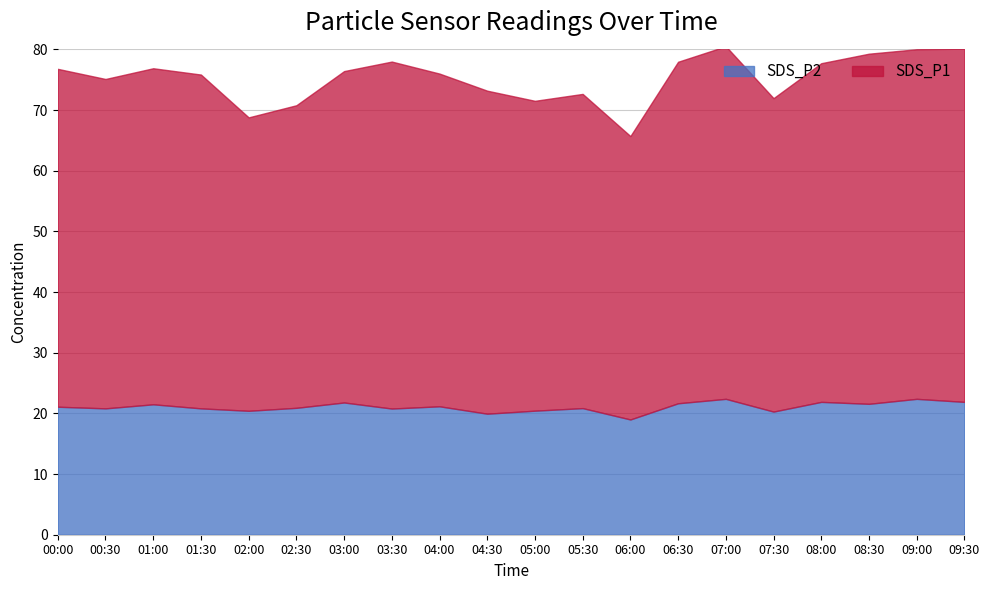

What is the value of the SDS_P1 point at the 17th from the left?

55.8